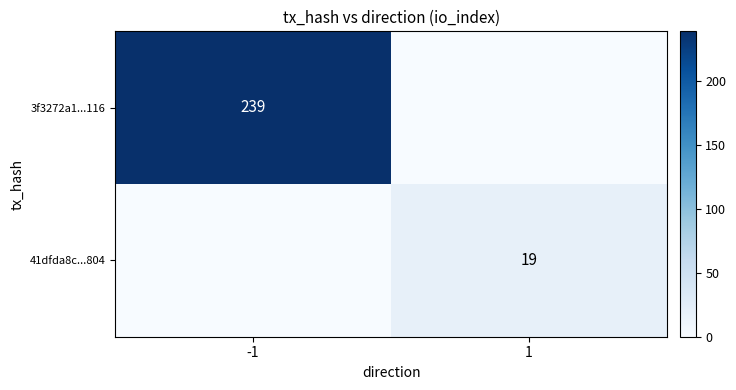

The 3f3272a1...116 series shows 315 at -1. True or false?

False